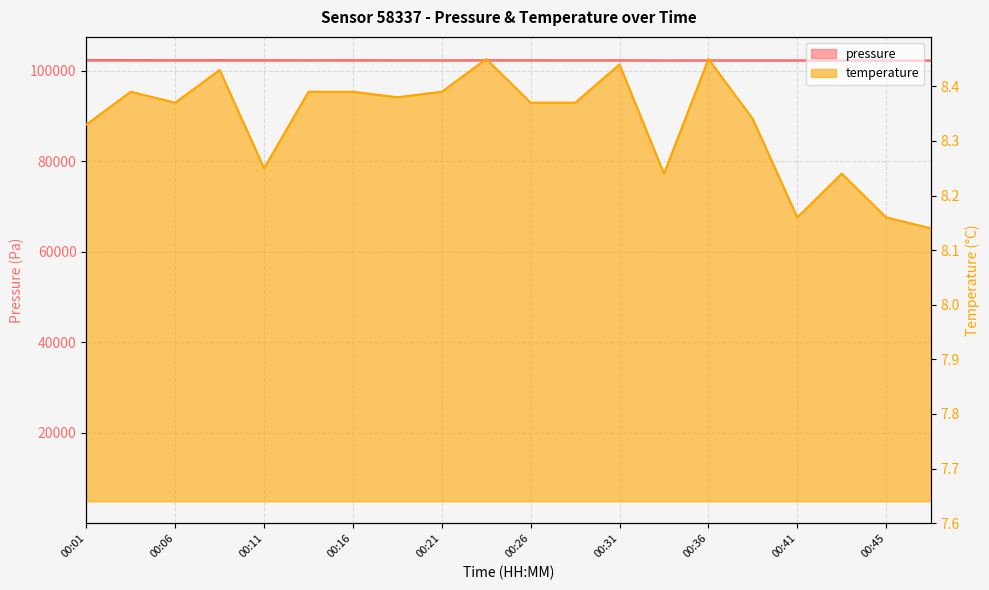

What is the difference between the highest and lowest values at 00:03?

102385.6